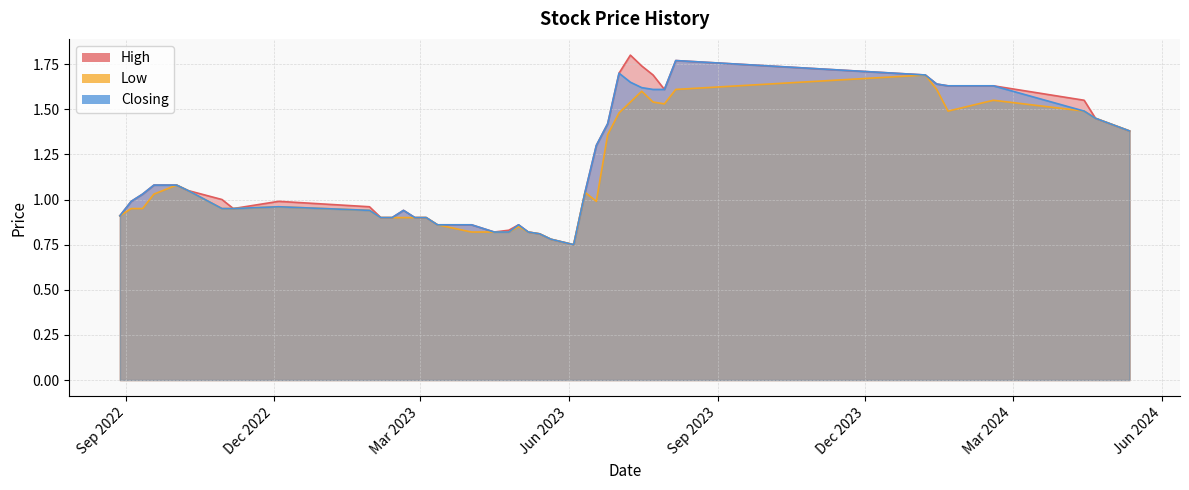

Read the Closing value at 11.

1.6